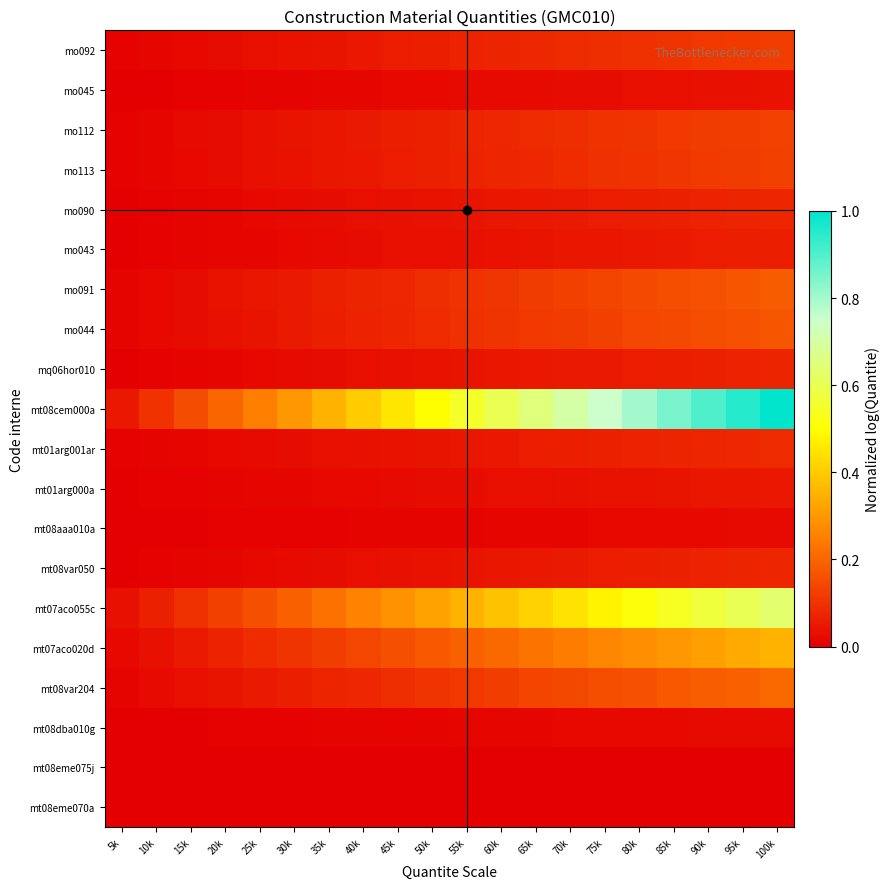

Which series has the largest total across all categories?

mt08cem000a